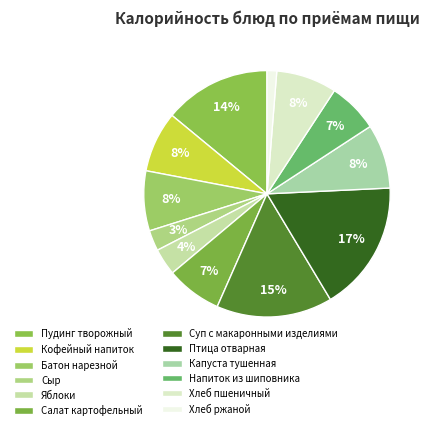

Which slice is the largest?

Птица отварная